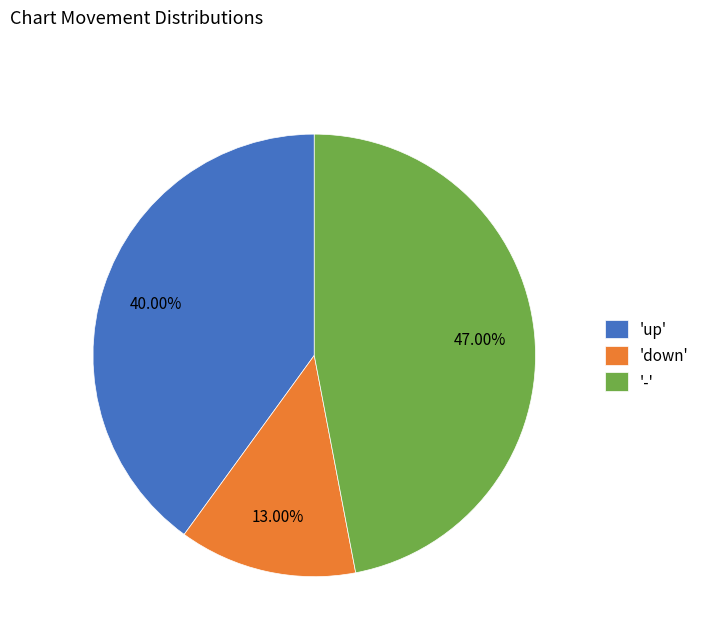

Combined, do 'down' and '-' account for over 50%?

Yes